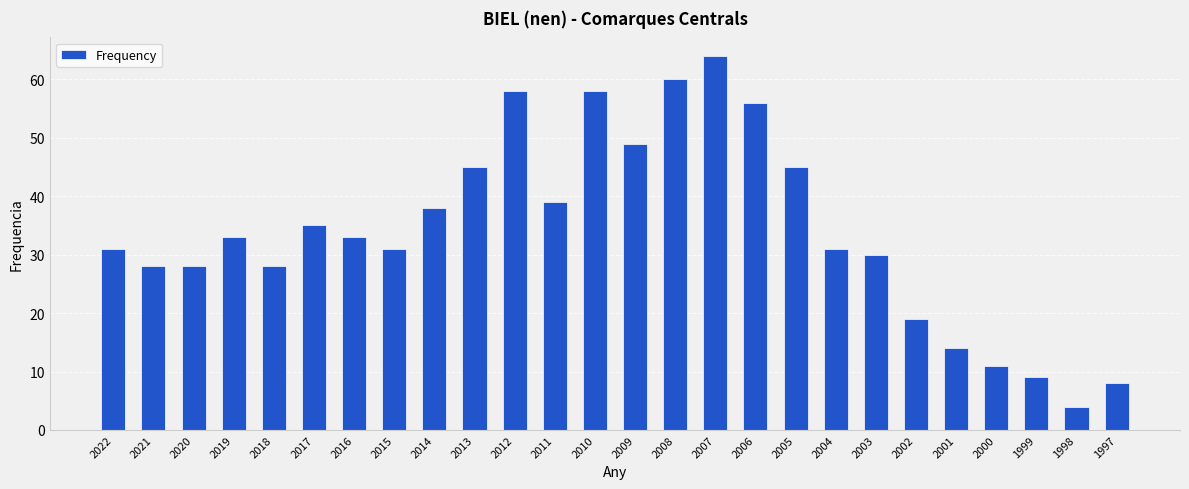

Reading left to right, extract all data points from this chart.

31	28	28	33	28	35	33	31	38	45	58	39	58	49	60	64	56	45	31	30	19	14	11	9	4	8